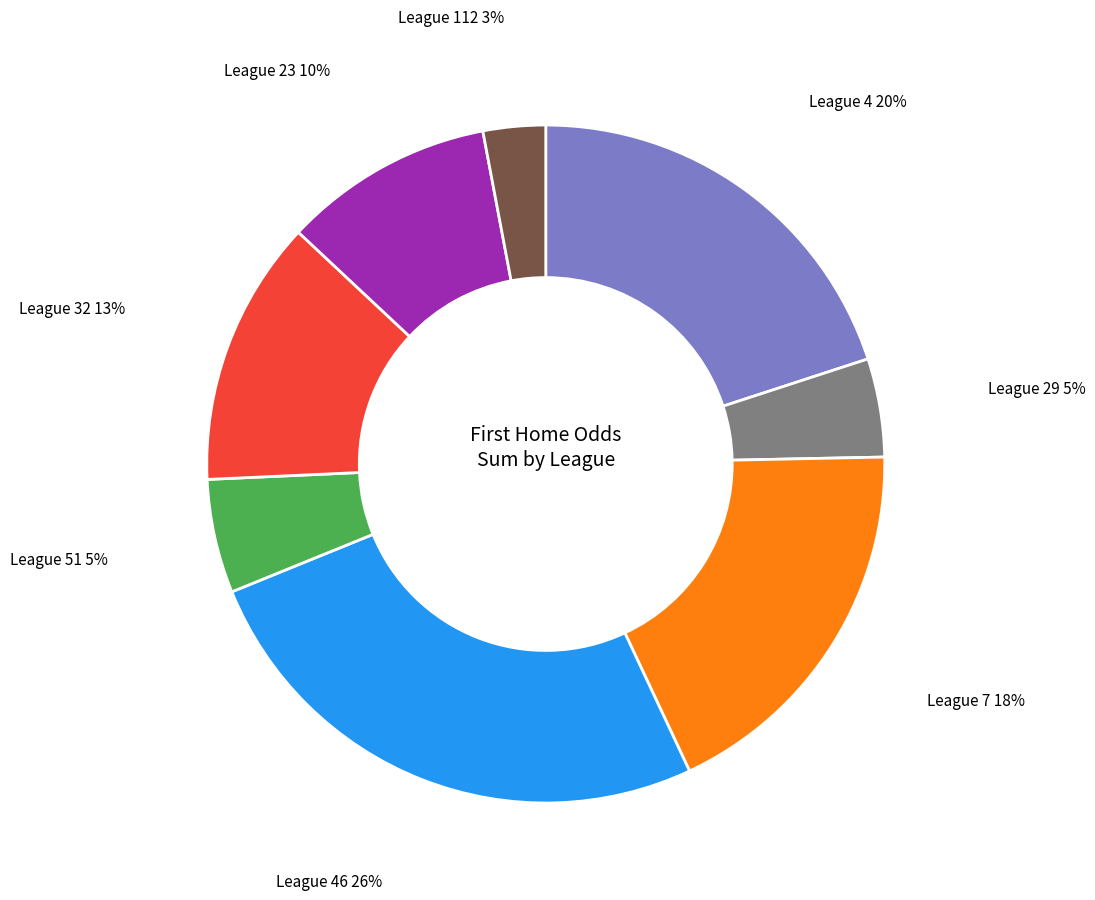

To the nearest percent, what is the average slice percentage?

12%